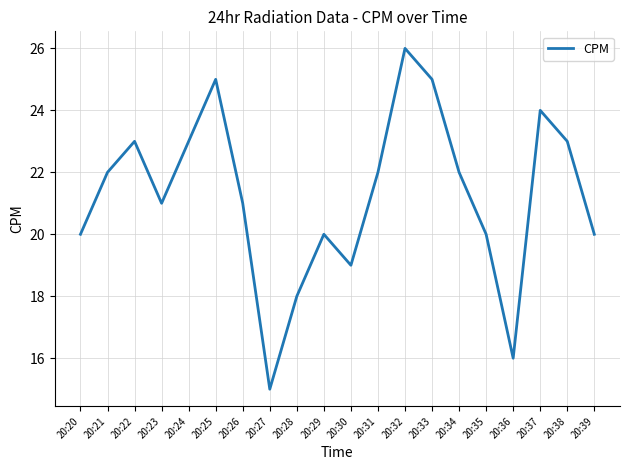

Reading right to left, extract all data points from this chart.

20:39=20	20:38=23	20:37=24	20:36=16	20:35=20	20:34=22	20:33=25	20:32=26	20:31=22	20:30=19	20:29=20	20:28=18	20:27=15	20:26=21	20:25=25	20:24=23	20:23=21	20:22=23	20:21=22	20:20=20